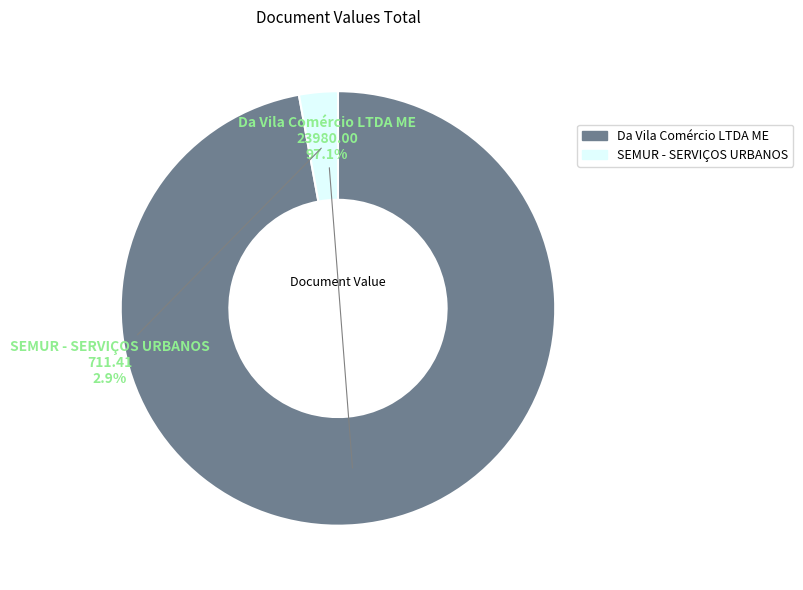

Rank the categories by value from lowest to highest.

SEMUR - SERVIÇOS URBANOS, Da Vila Comércio LTDA ME